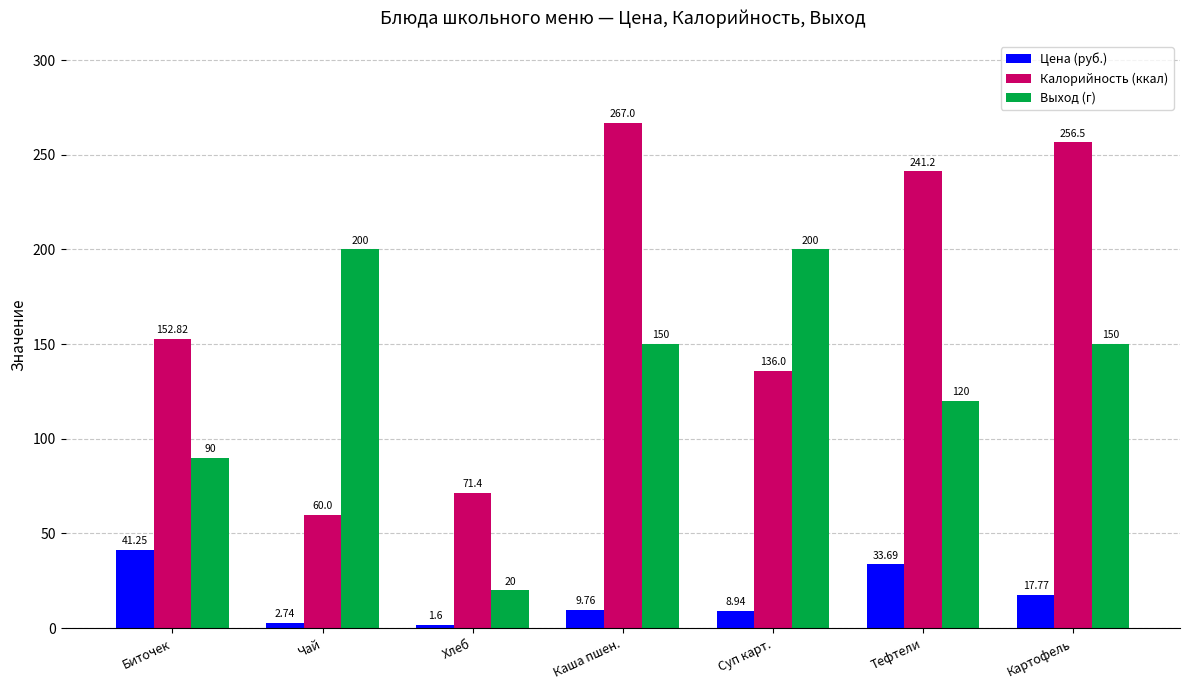

True or false: Выход (г) has a value of 90.0 at Биточек.

True